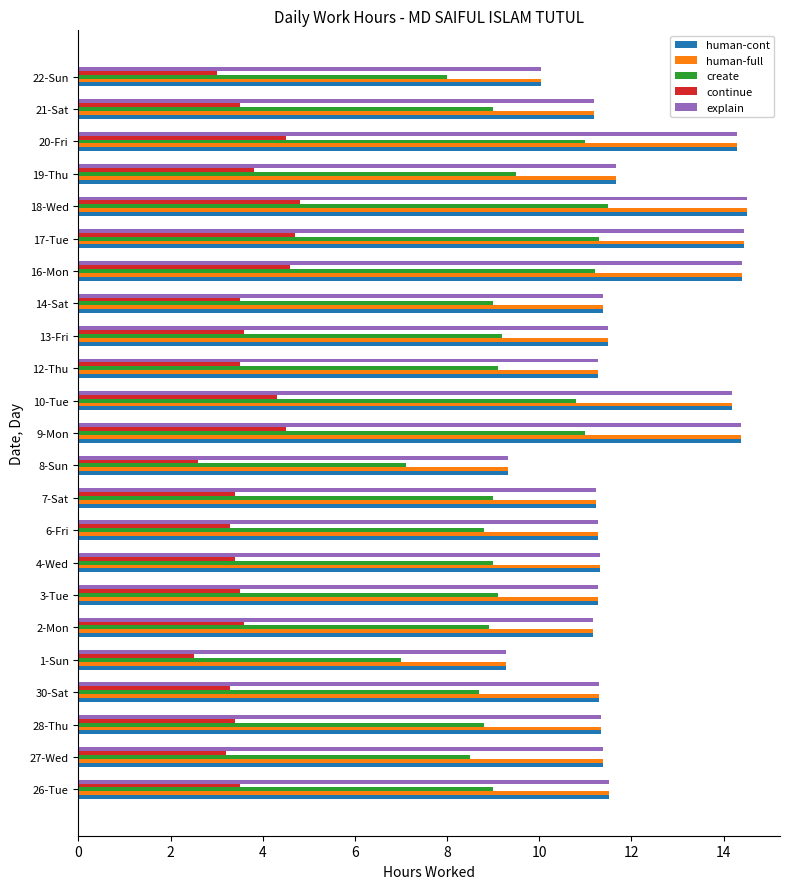

What are all the series names shown in the legend?

human-cont, human-full, create, continue, explain